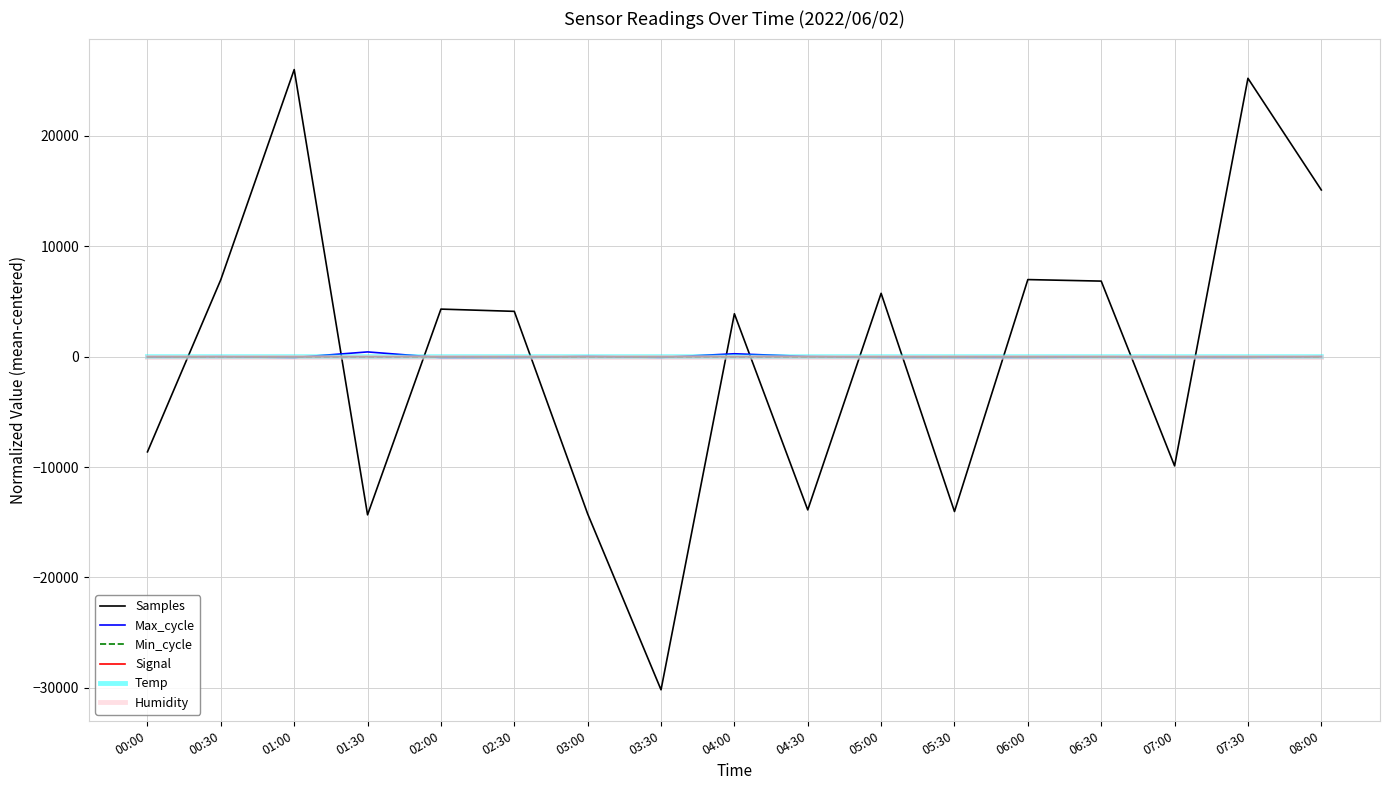

Which series changed the most between 02:30 and 06:30?

Samples